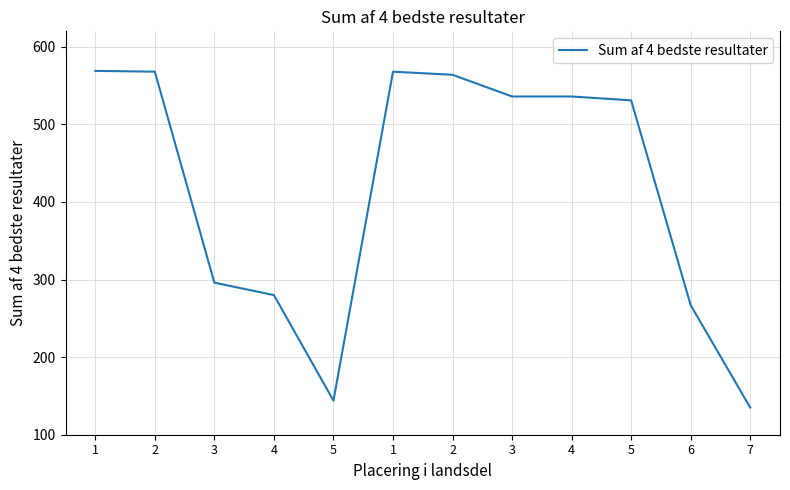

Reading left to right, transcribe all the data shown in this chart.

569	568	296	280	144	568	564	536	536	531	267	135